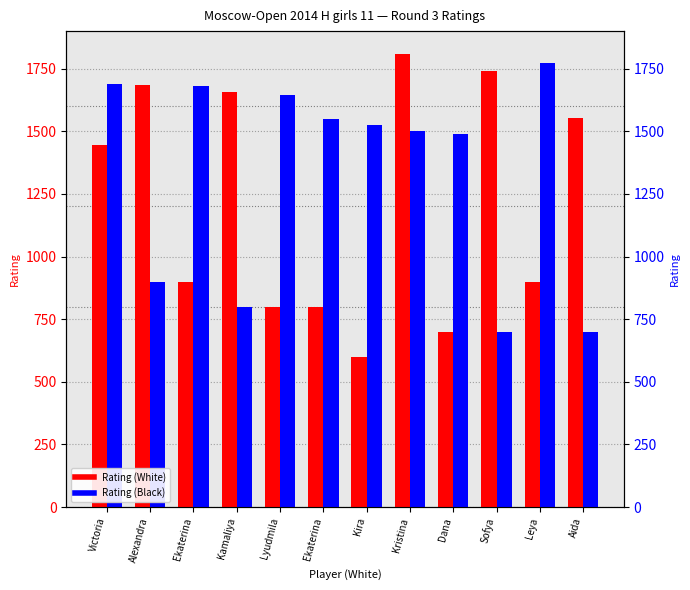

Where does the Rating (White) series first go above 1446?

Alexandra